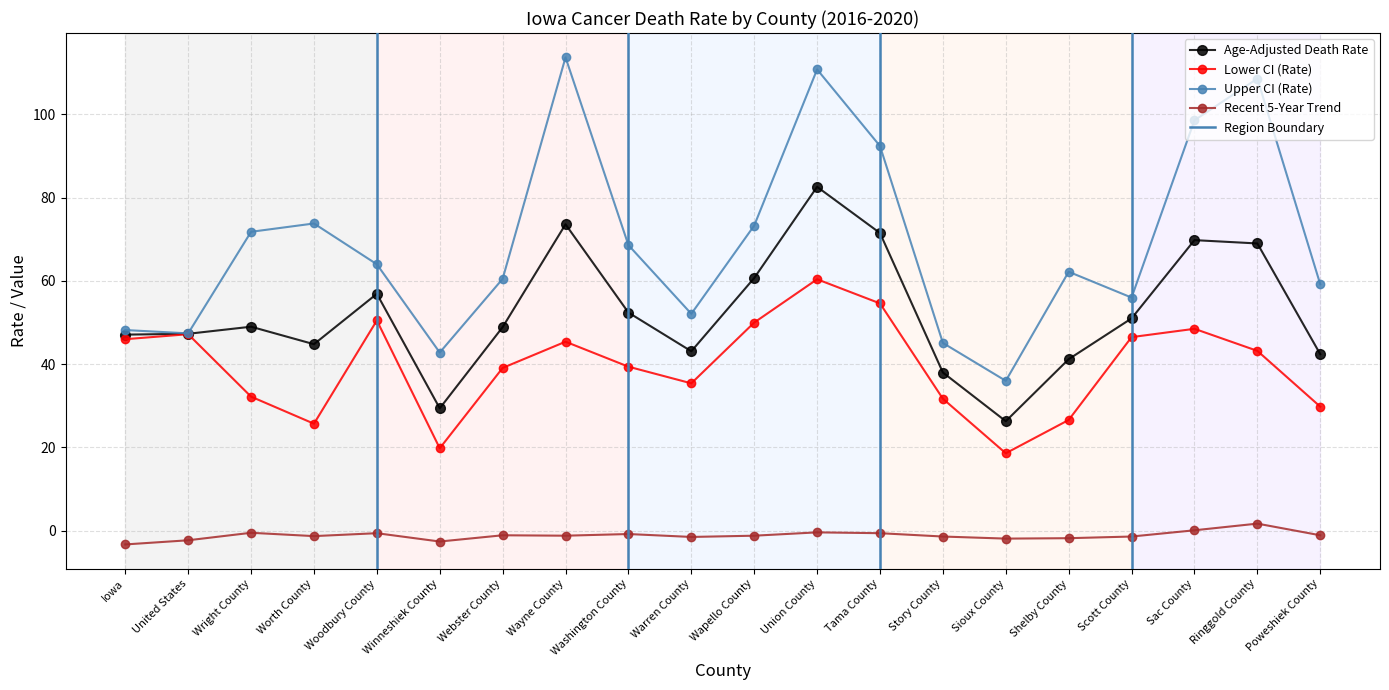

What is the label of the 13th point from the left?

Tama County